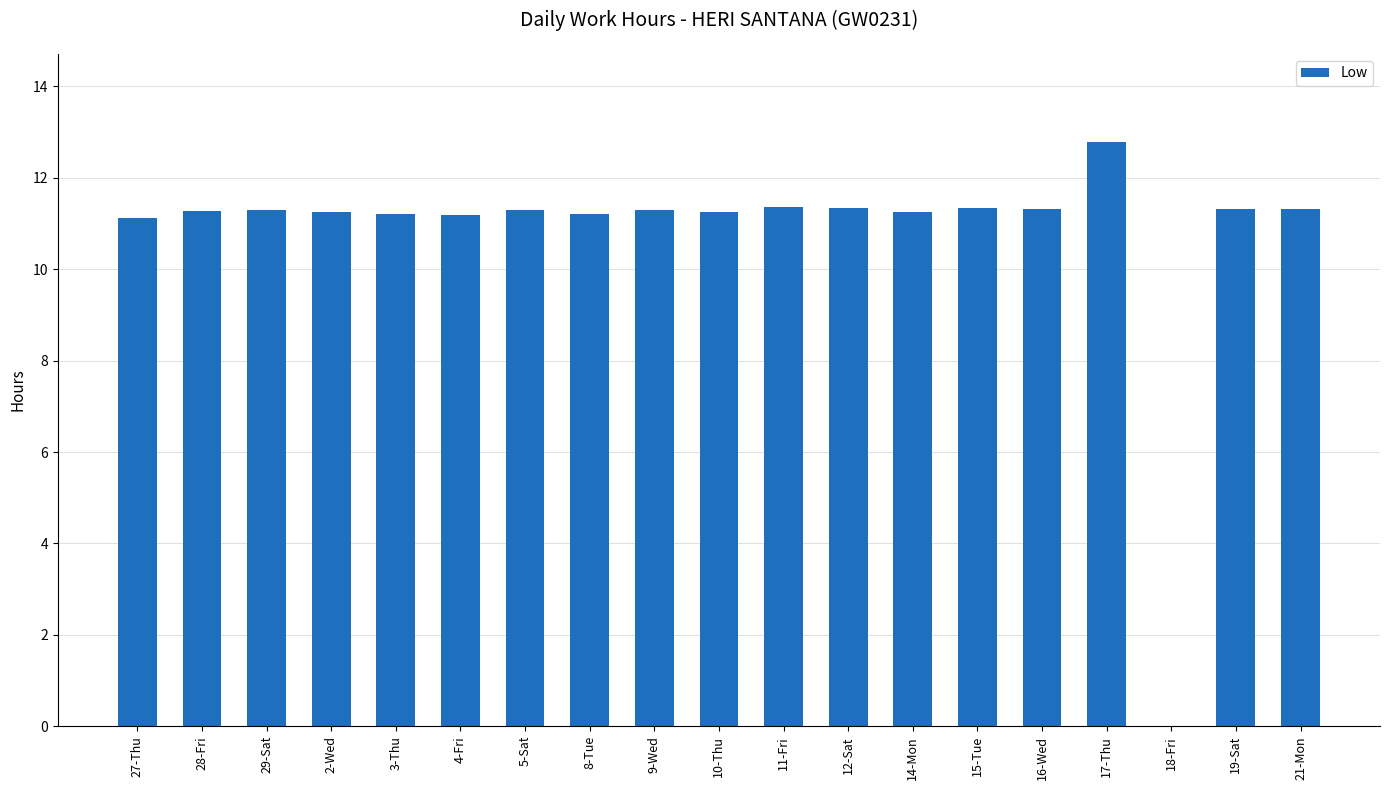

Is it true that the value at 2-Wed is 2.3?

False